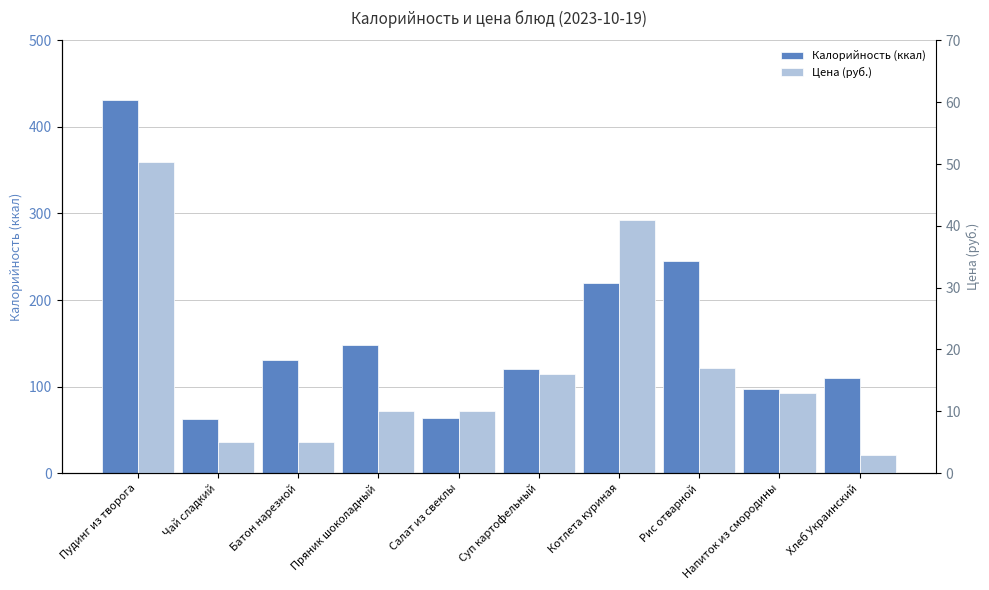

Does the chart contain any negative values?

No